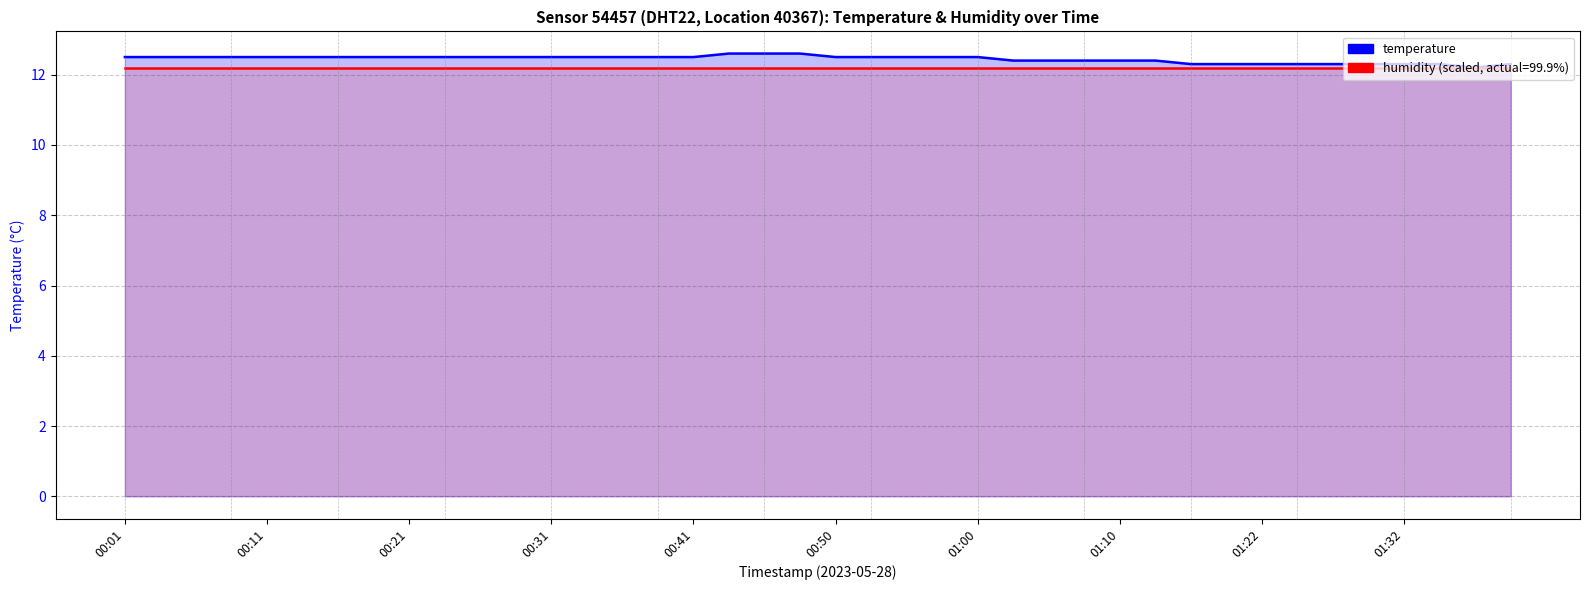

Which series has the largest total across all categories?

temperature